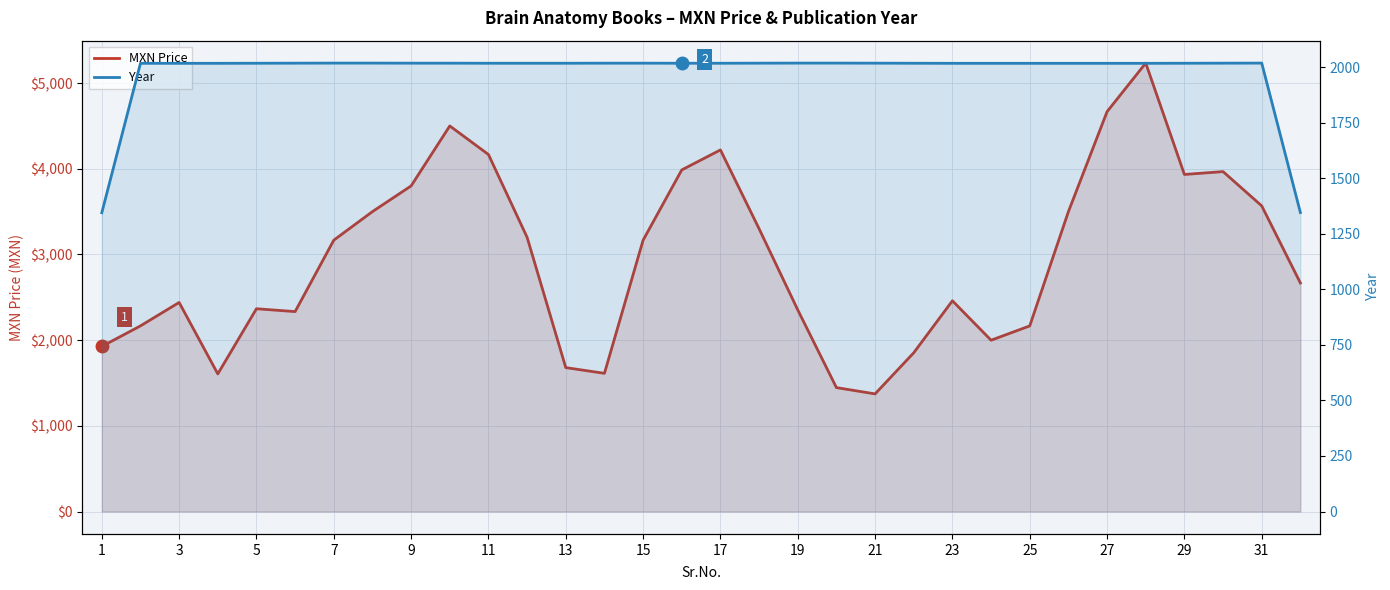

How many values in the Year series are below 2017?

11